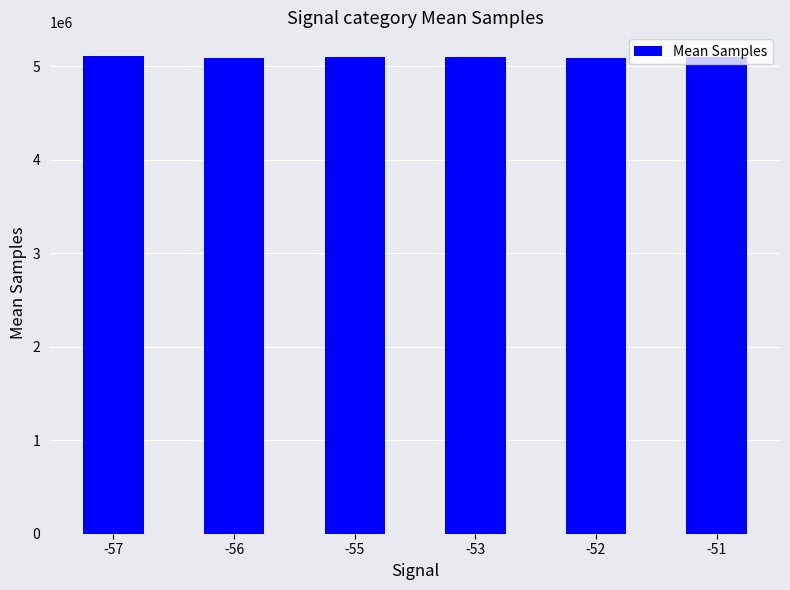

The value at -52 is 5090591. True or false?

True